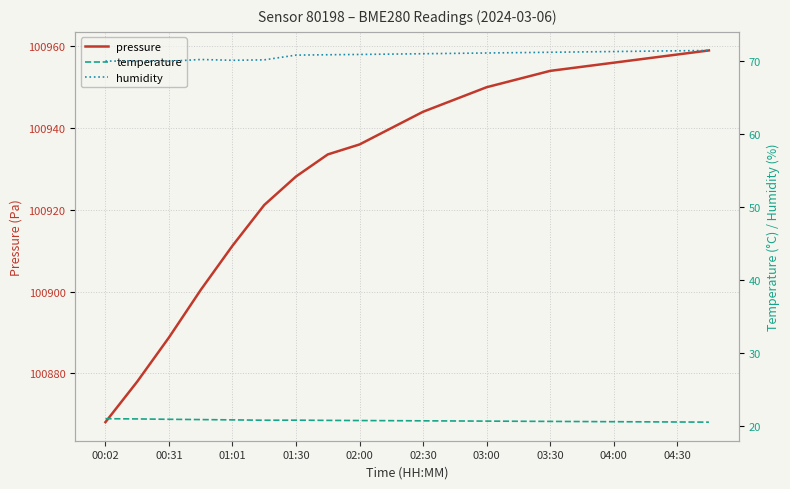

True or false: temperature and humidity intersect in this chart.

False